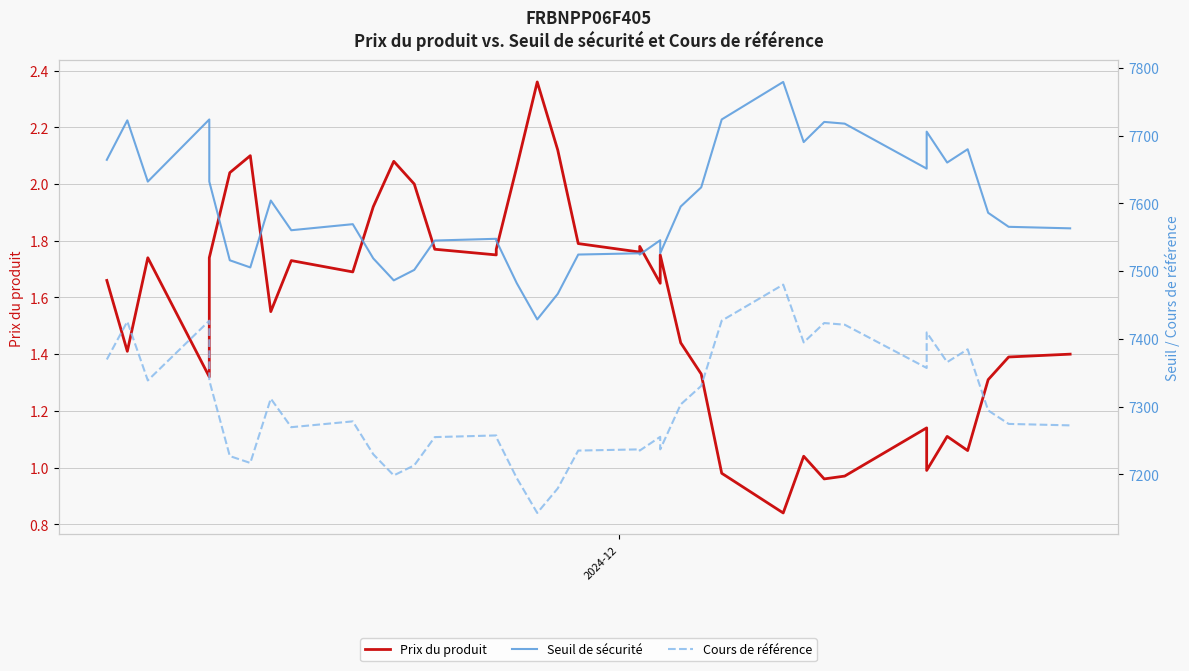

Which series has the largest range (max minus min)?

Seuil de sécurité